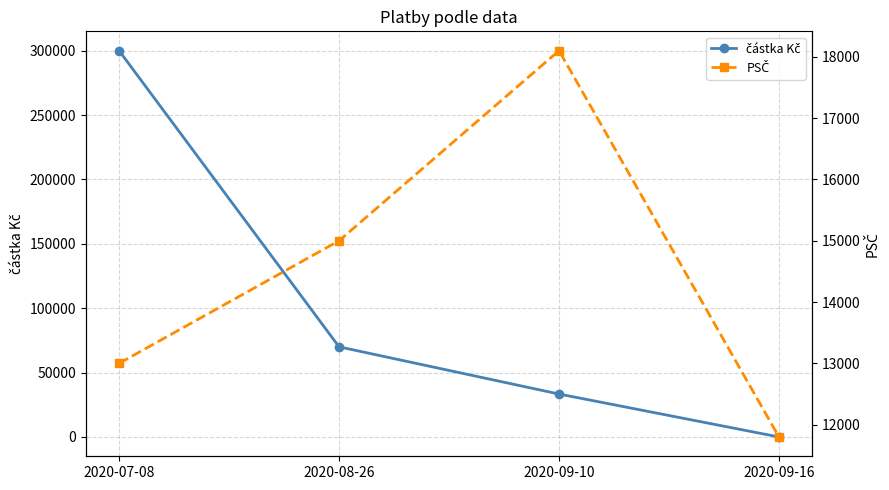

Which has a higher value, 2020-08-26 or 2020-09-16?

2020-08-26